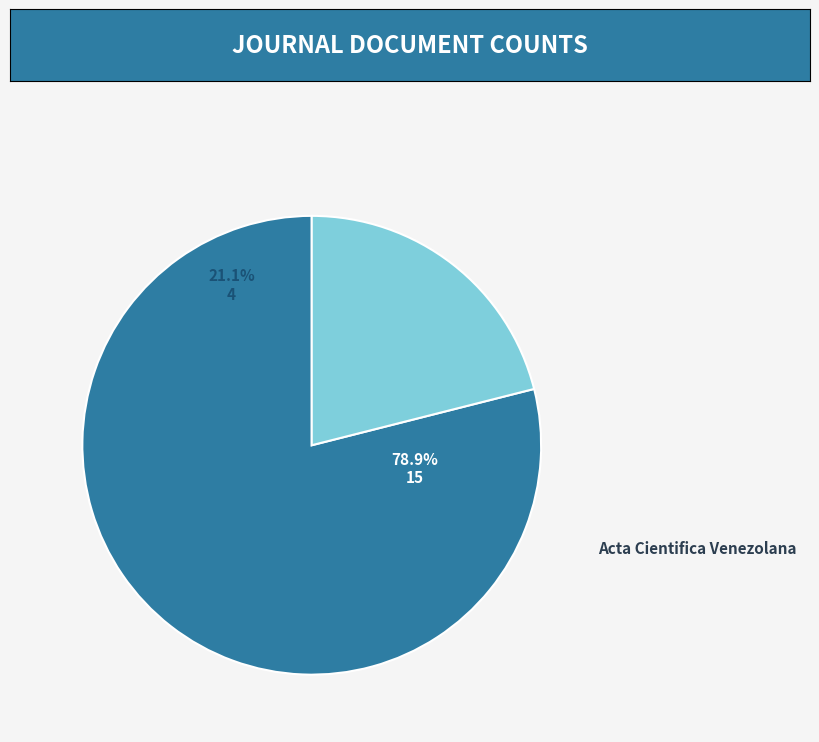

Does Anartia represent more than half of the total?

No